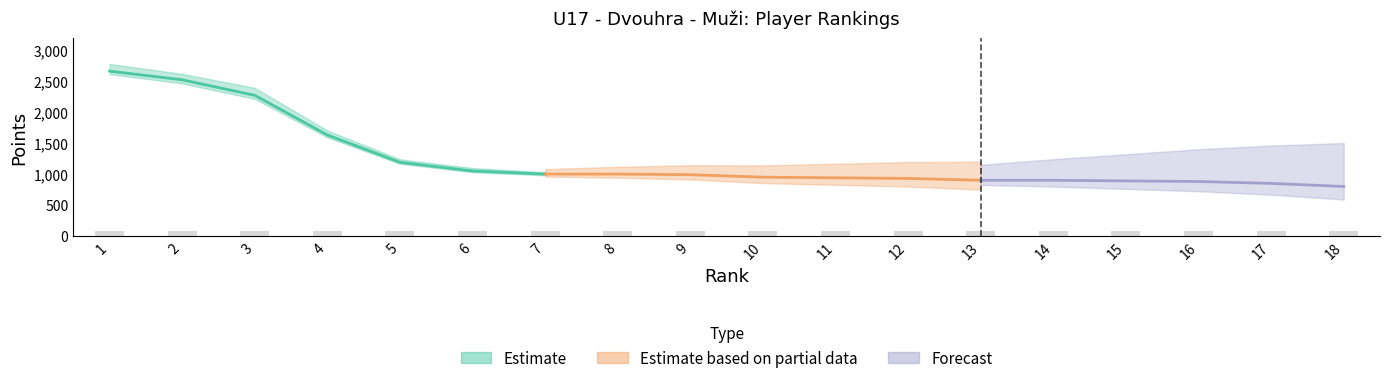

What is the difference between the Body values at 18 and 11?

140